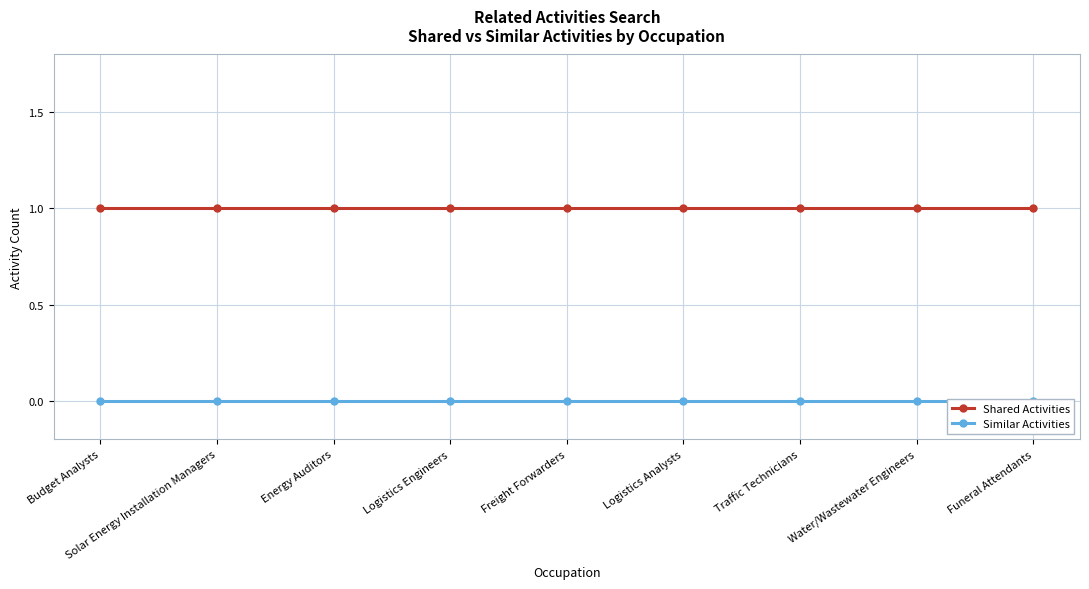

Reading right to left, extract all data points from this chart.

Shared Activities: Funeral Attendants=1	Water/Wastewater Engineers=1	Traffic Technicians=1	Logistics Analysts=1	Freight Forwarders=1	Logistics Engineers=1	Energy Auditors=1	Solar Energy Installation Managers=1	Budget Analysts=1
Similar Activities: Funeral Attendants=0	Water/Wastewater Engineers=0	Traffic Technicians=0	Logistics Analysts=0	Freight Forwarders=0	Logistics Engineers=0	Energy Auditors=0	Solar Energy Installation Managers=0	Budget Analysts=0